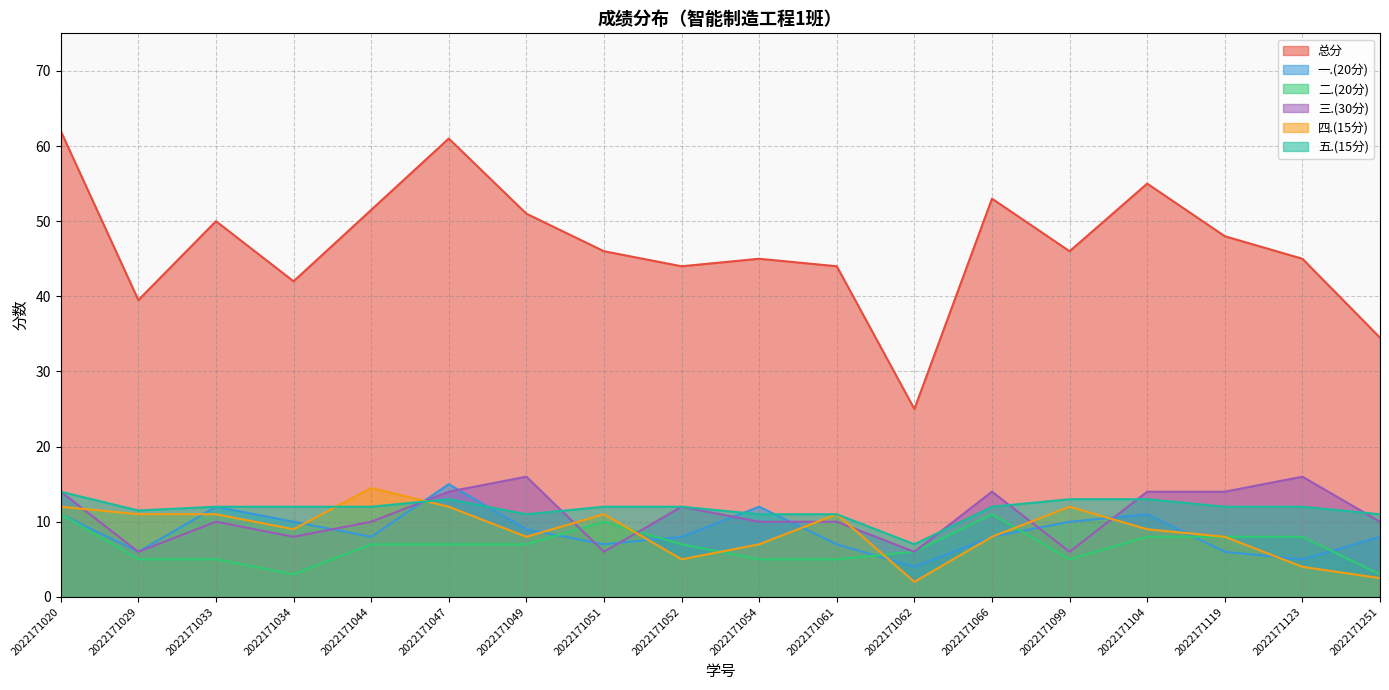

True or false: 五.(15分) and 二.(20分) intersect in this chart.

False